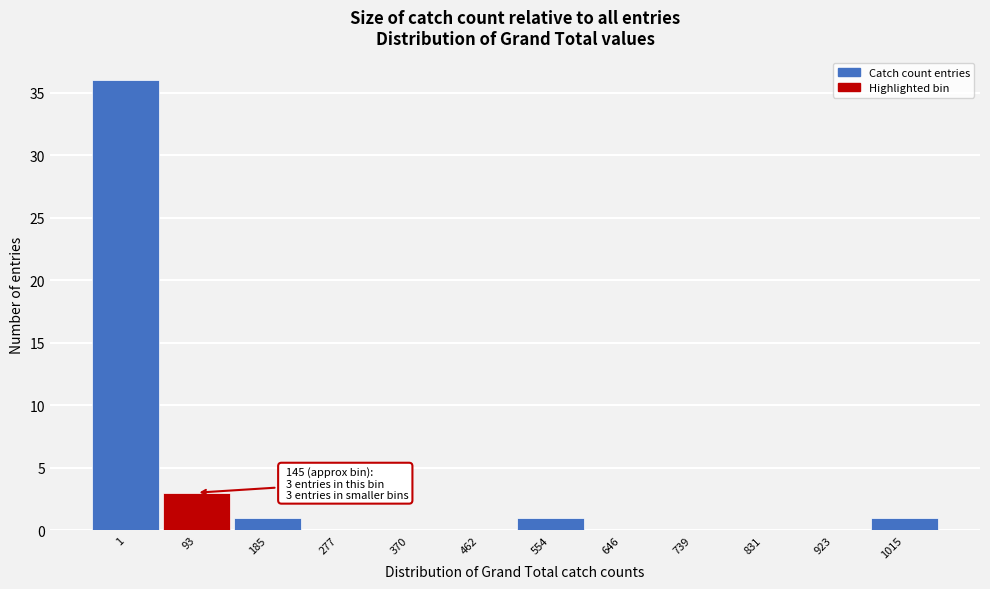

Reading right to left, list all the values displayed in this chart.

1015=1	923=0	831=0	739=0	646=0	554=1	462=0	370=0	277=0	185=1	93=3	1=36